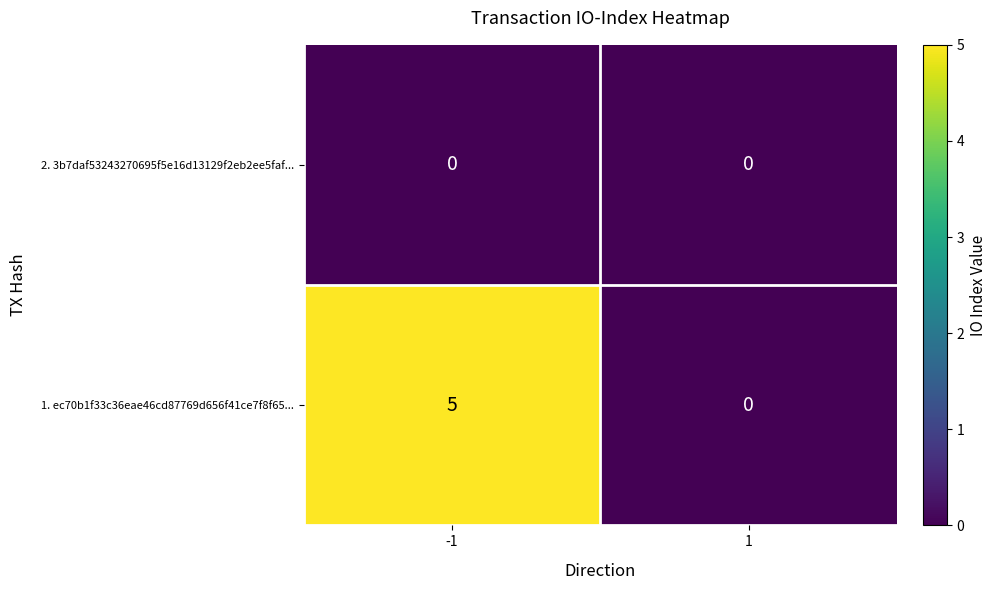

What is the difference between the maximum and minimum values in the 1. ec70b1f33c36eae46cd87769d656f41ce7f8f65... series?

5